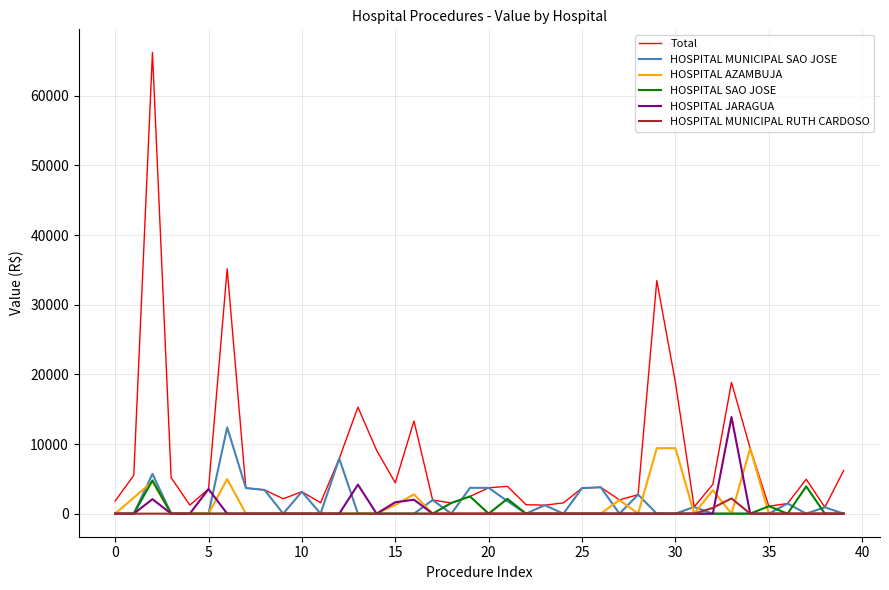

What is the maximum value for HOSPITAL MUNICIPAL SAO JOSE?

12383.7